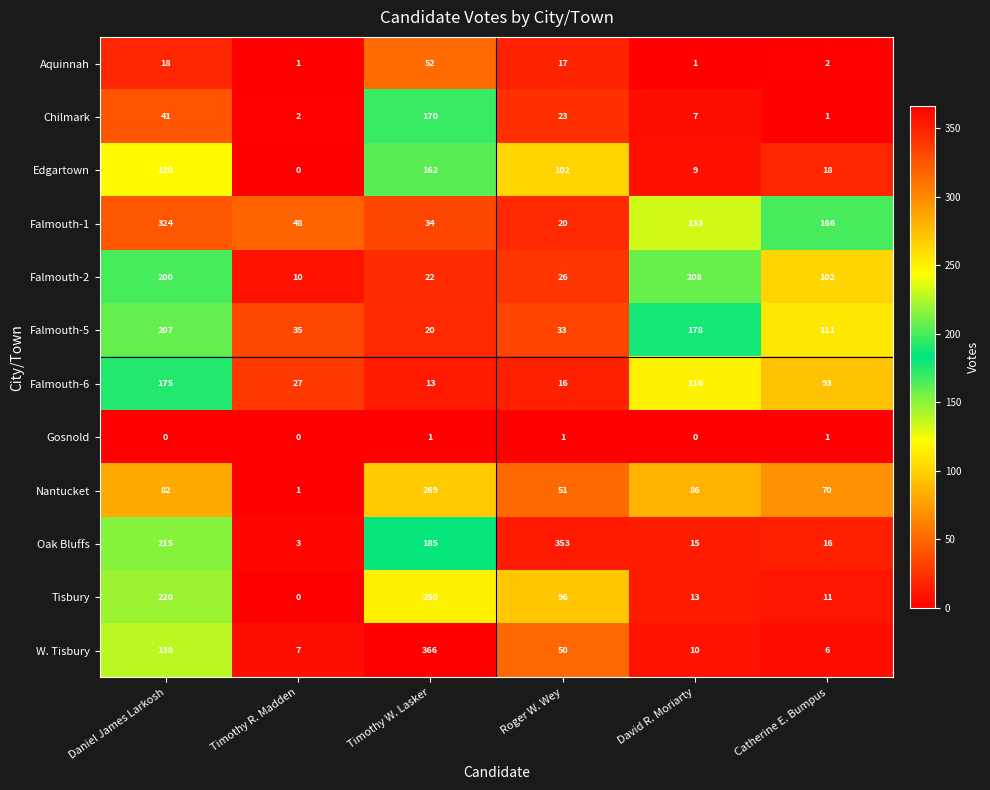

Which series has the largest total across all categories?

Oak Bluffs